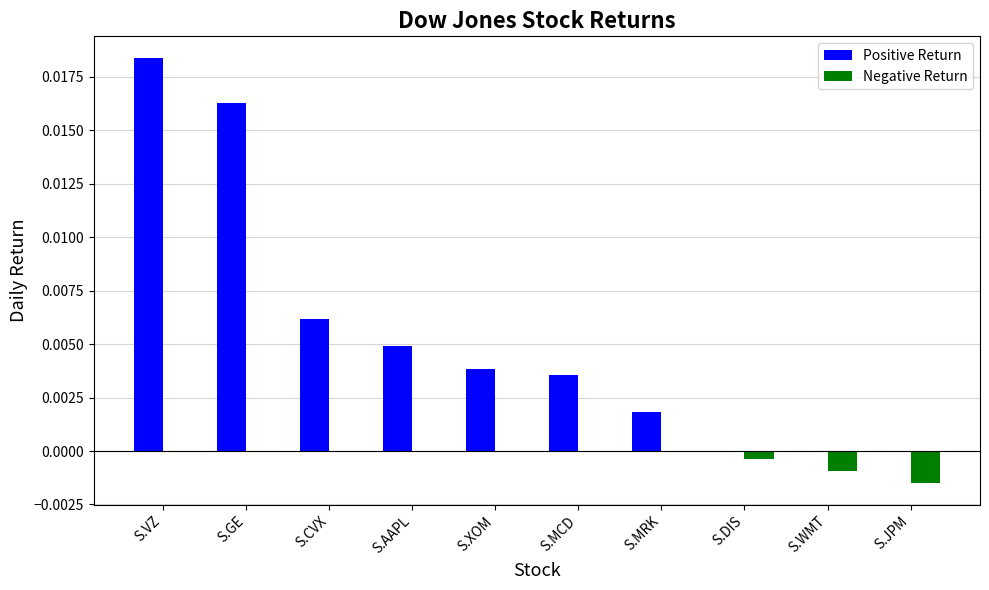

How many groups of bars are there?

10